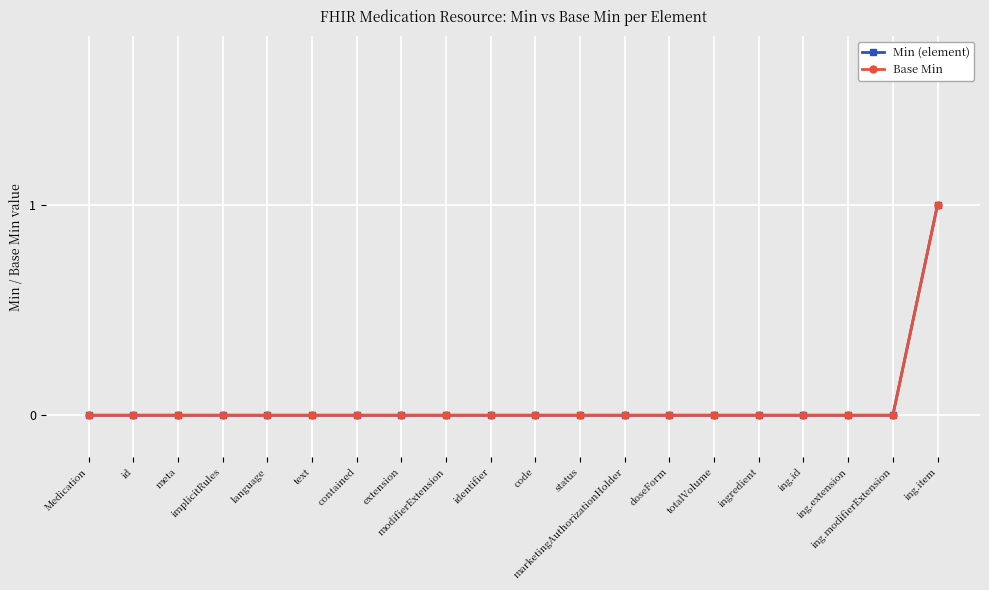

Is this an area chart (filled region under the line)?

No